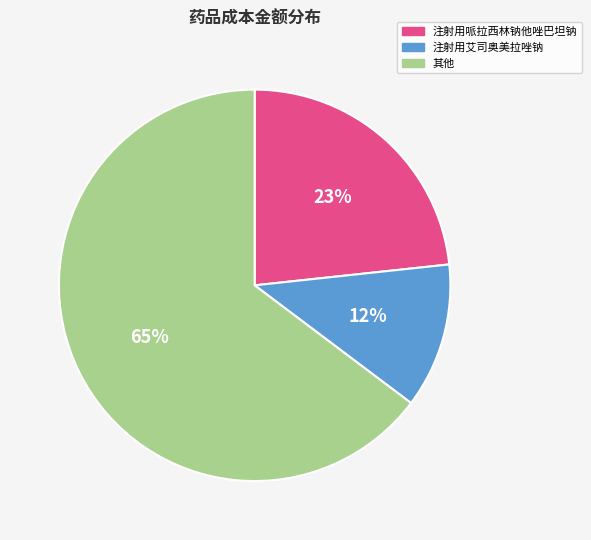

Rank the categories by value from highest to lowest.

其他, 注射用哌拉西林钠他唑巴坦钠, 注射用艾司奥美拉唑钠